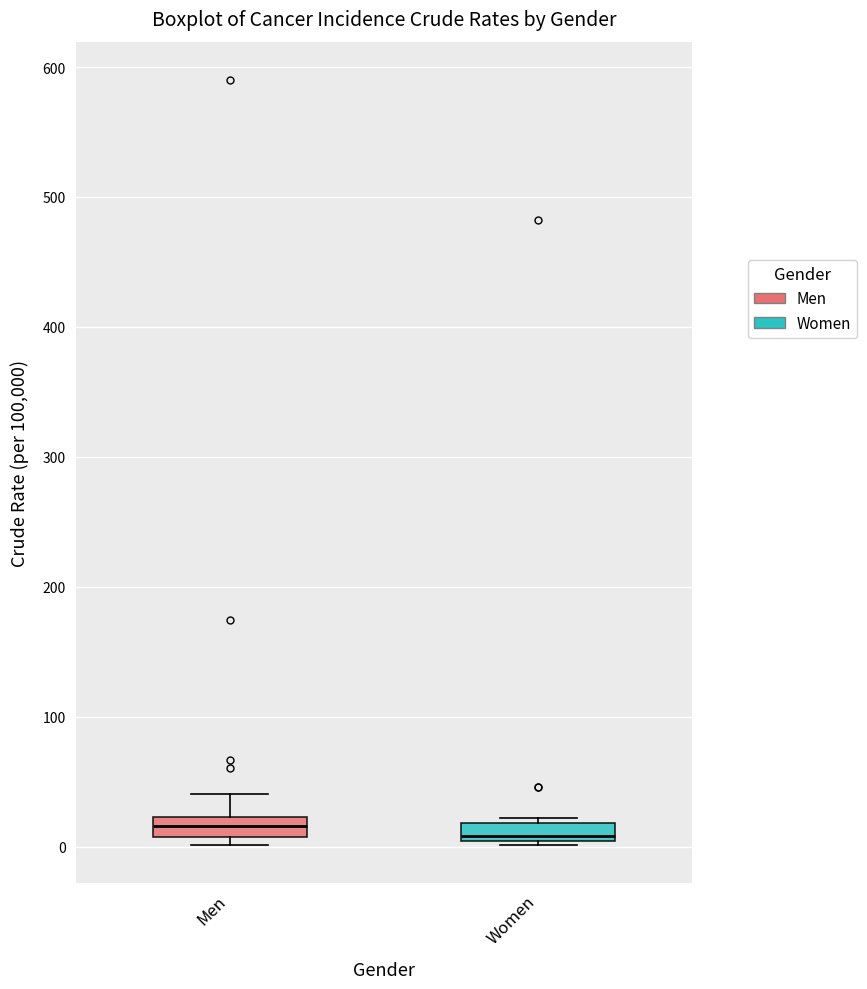

Where does the upper whisker of the box for Men end on the y-axis? The values are not printed on the chart, so give them approximately, as read against the axis.

40